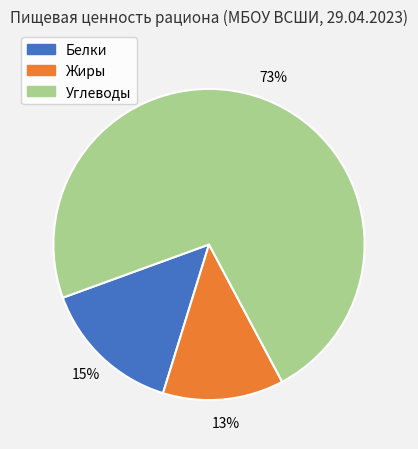

Does Углеводы account for over 50% of the chart?

Yes